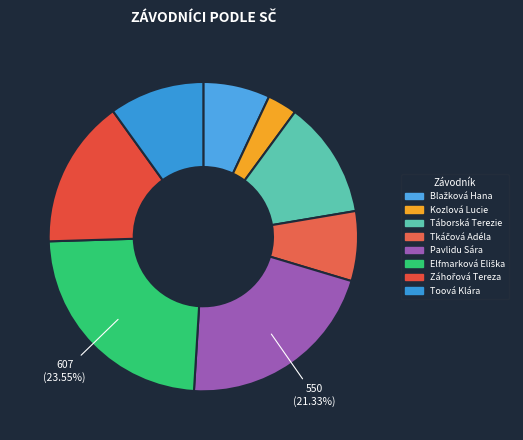

Count the number of slices in the pie.

8